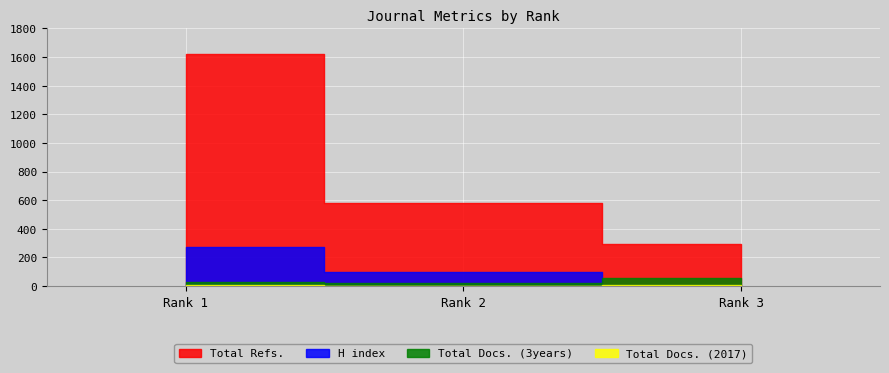

How many values in the H index series are below 100?

1